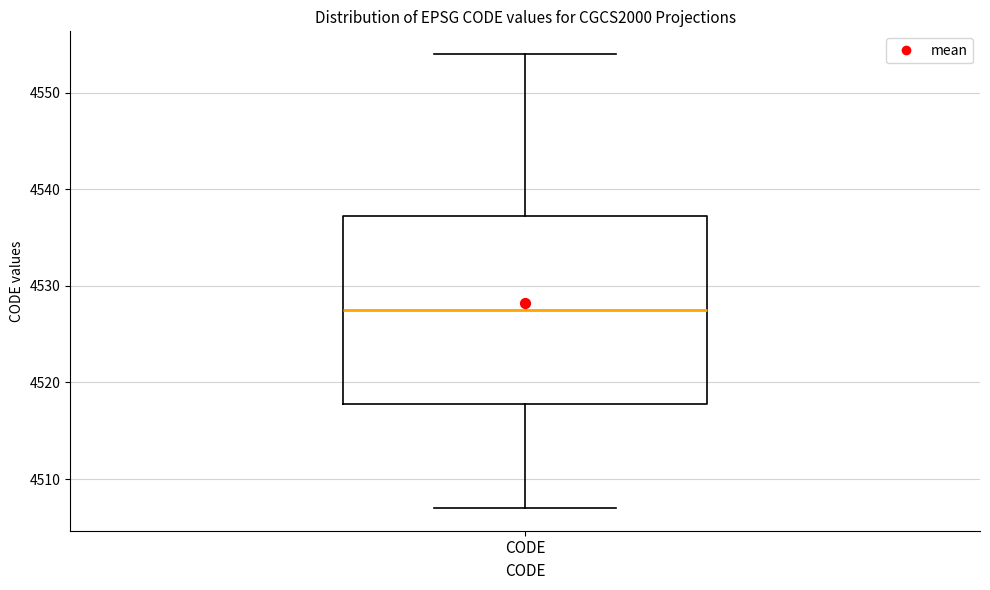

Where is the lower edge of the box for CODE on the y-axis? The values are not printed on the chart, so give them approximately, as read against the axis.

4518